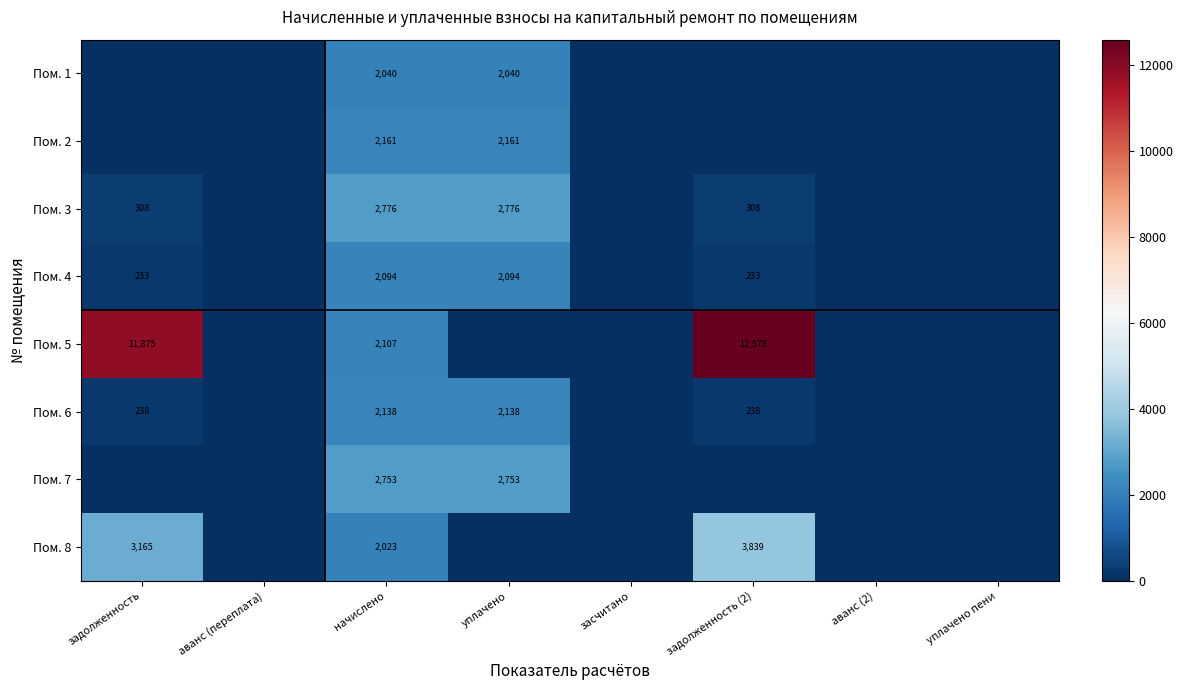

The Пом. 8 series shows 3839 at задолженность (2). True or false?

True